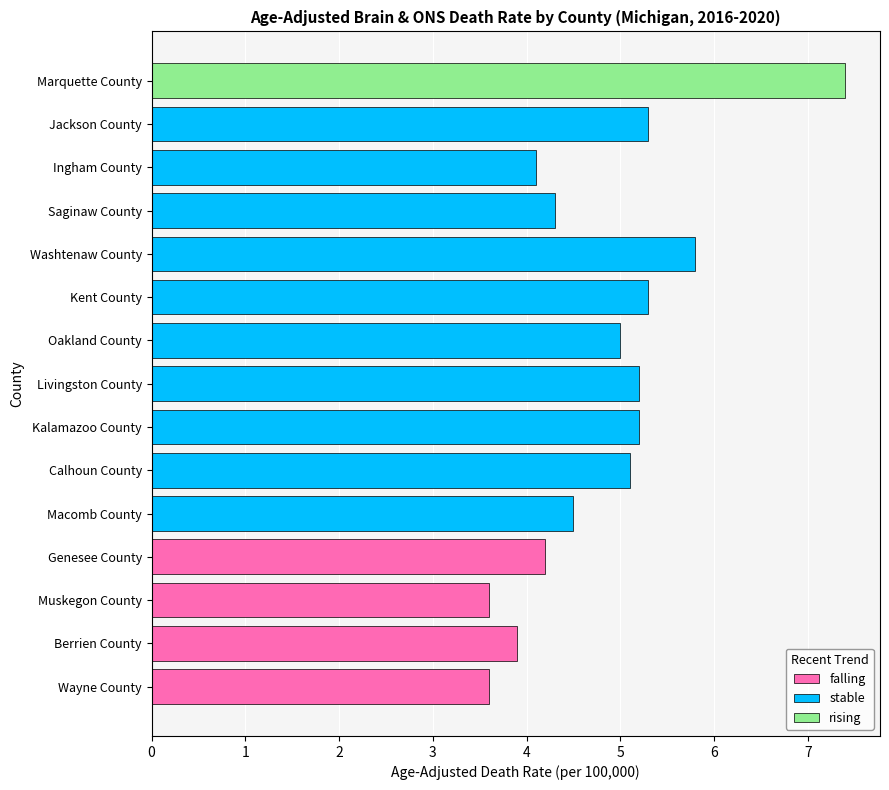

What is the value of the stable bar at the 10th from the left?

5.3